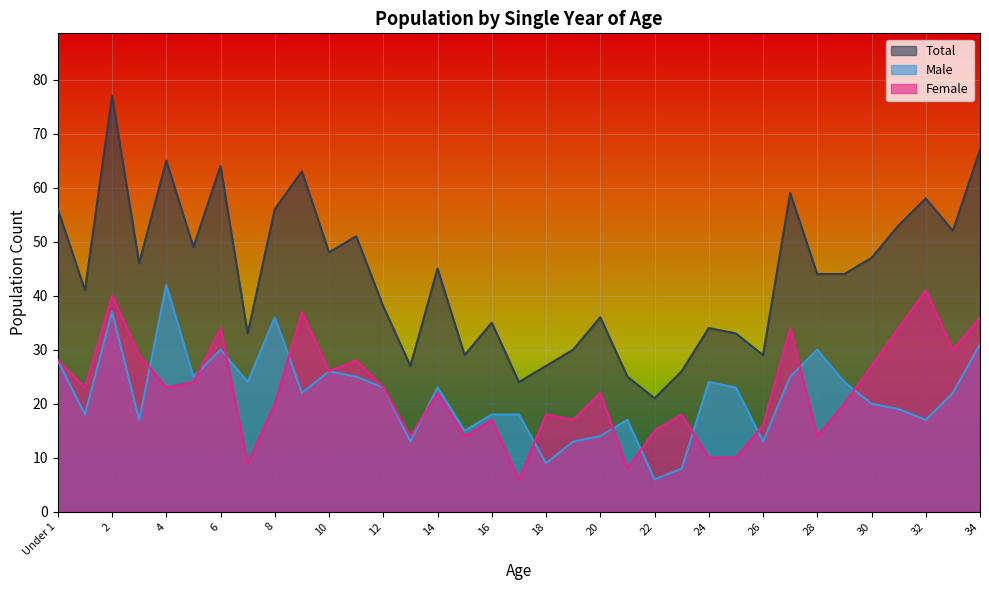

Reading left to right, list all the values displayed in this chart.

Male: Under 1=28	1=18	2=37	3=17	4=42	5=25	6=30	7=24	8=36	9=22	10=26	11=25	12=23	13=13	14=23	15=15	16=18	17=18	18=9	19=13	20=14	21=17	22=6	23=8	24=24	25=23	26=13	27=25	28=30	29=24	30=20	31=19	32=17	33=22	34=31
Female: Under 1=28	1=23	2=40	3=29	4=23	5=24	6=34	7=9	8=20	9=37	10=26	11=28	12=23	13=14	14=22	15=14	16=17	17=6	18=18	19=17	20=22	21=8	22=15	23=18	24=10	25=10	26=16	27=34	28=14	29=20	30=27	31=34	32=41	33=30	34=36
Total: Under 1=56	1=41	2=77	3=46	4=65	5=49	6=64	7=33	8=56	9=63	10=48	11=51	12=38	13=27	14=45	15=29	16=35	17=24	18=27	19=30	20=36	21=25	22=21	23=26	24=34	25=33	26=29	27=59	28=44	29=44	30=47	31=53	32=58	33=52	34=67